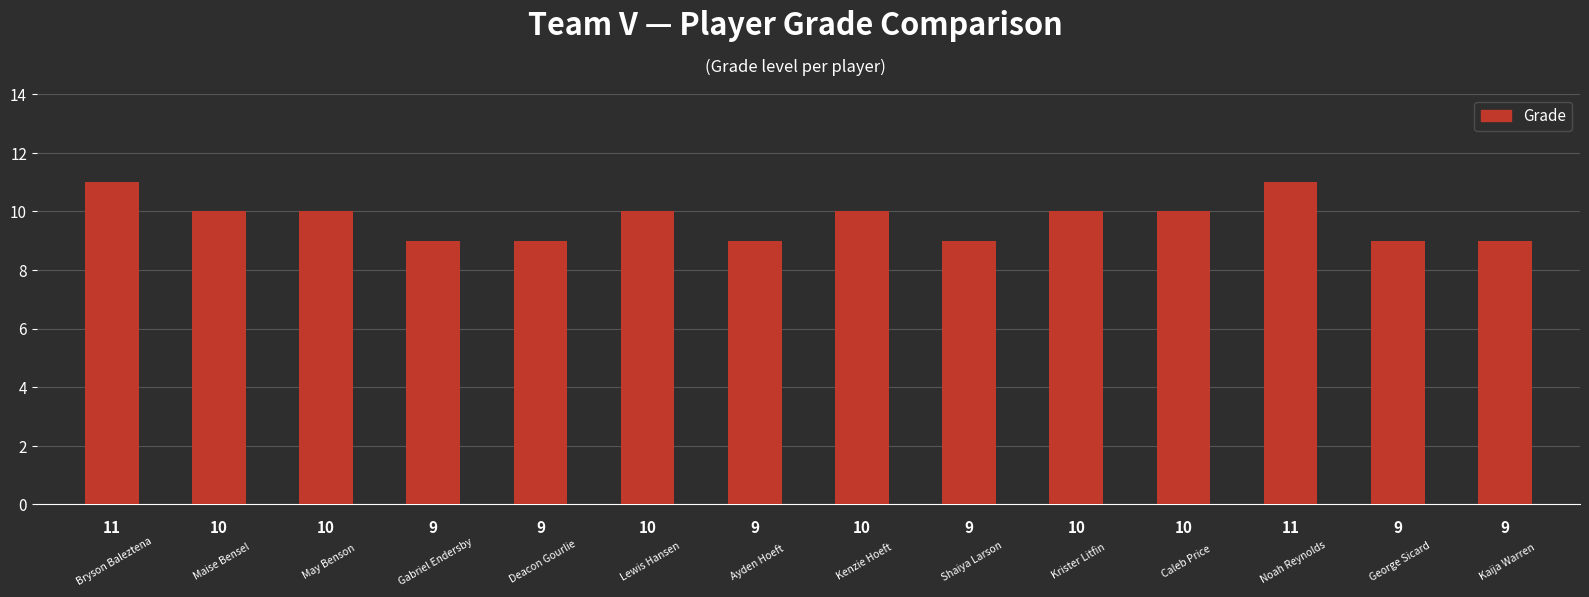

What is the average value?

10